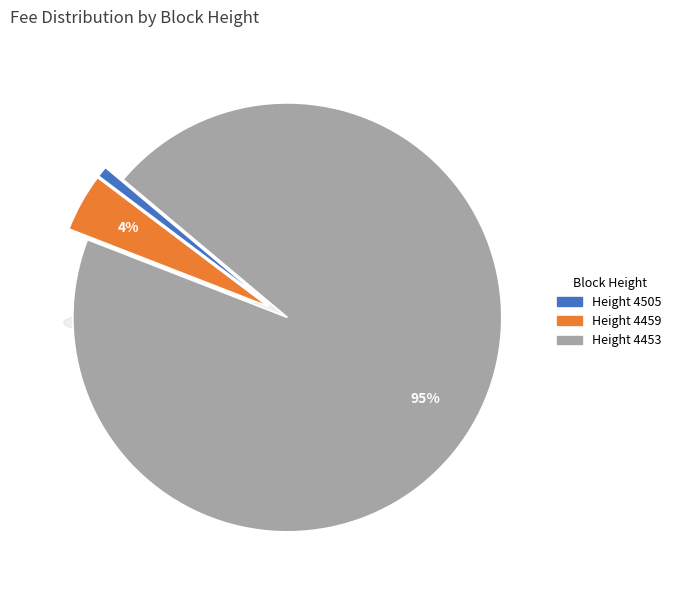

Rank the categories by value from highest to lowest.

4453, 4459, 4505